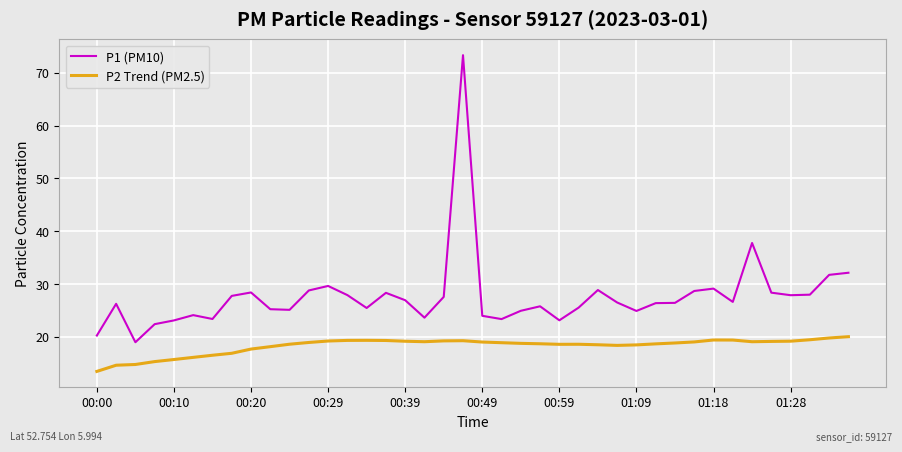

Rank the series by their maximum value, from lowest to highest.

P2 Trend (PM2.5), P1 (PM10)